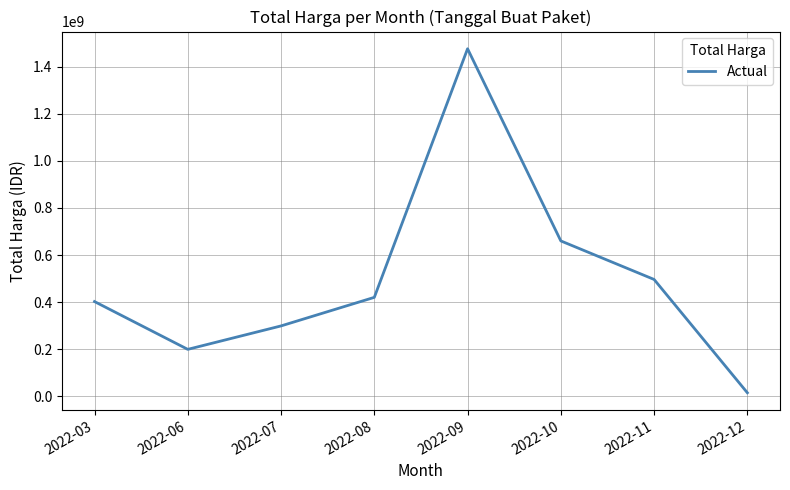

List the labels in order of value, largest first.

2022-09, 2022-10, 2022-11, 2022-08, 2022-03, 2022-07, 2022-06, 2022-12